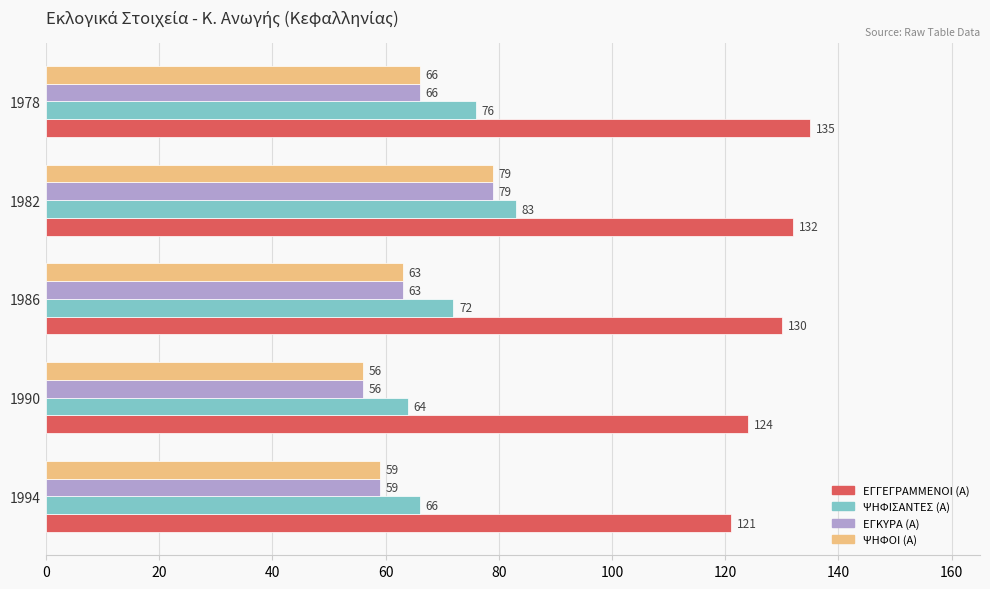

What is the highest value of the ΕΓΓΕΓΡΑΜΜΕΝΟΙ (Α) series?

135